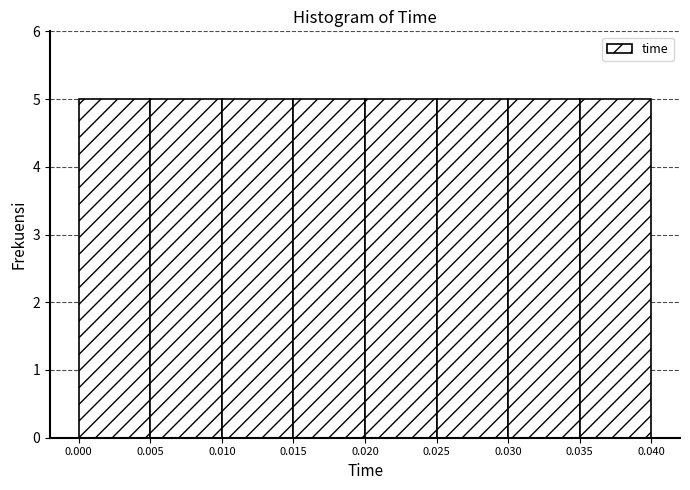

Reading left to right, list every bar in this chart as the range it spans on the x-axis followed by its height. The values are not printed on the chart, so give them approximately, as read against the axis.

0.000 to 0.005: 5
0.005 to 0.010: 5
0.010 to 0.015: 5
0.015 to 0.020: 5
0.020 to 0.025: 5
0.025 to 0.030: 5
0.030 to 0.035: 5
0.035 to 0.040: 5